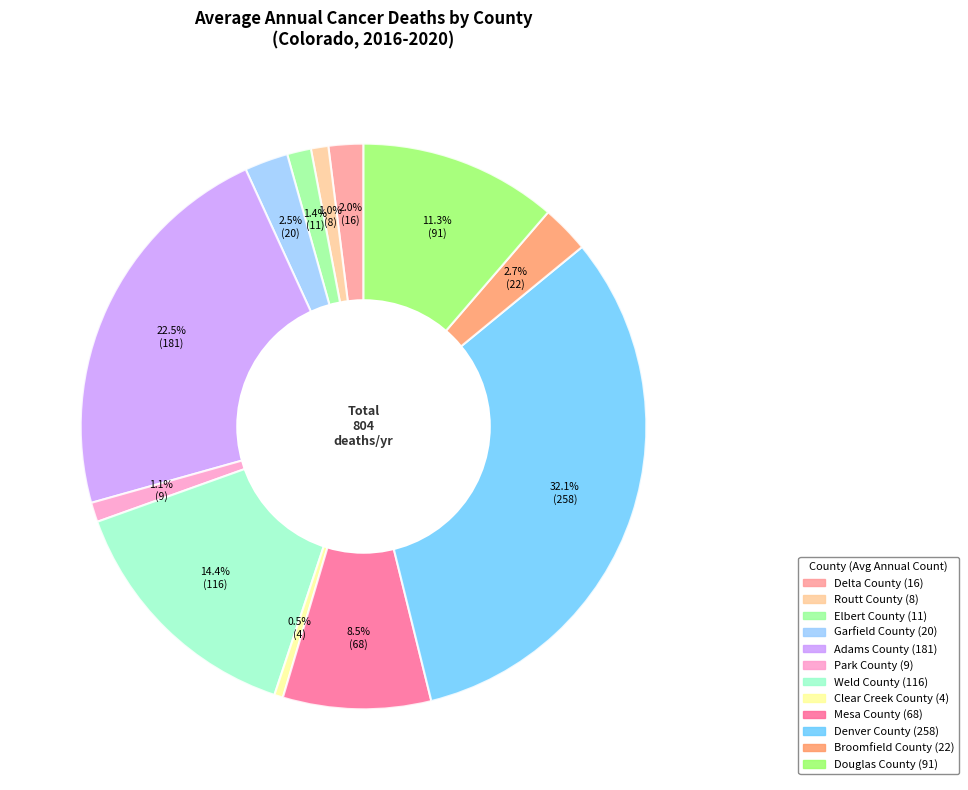

Which category has the biggest portion of the pie?

Denver County